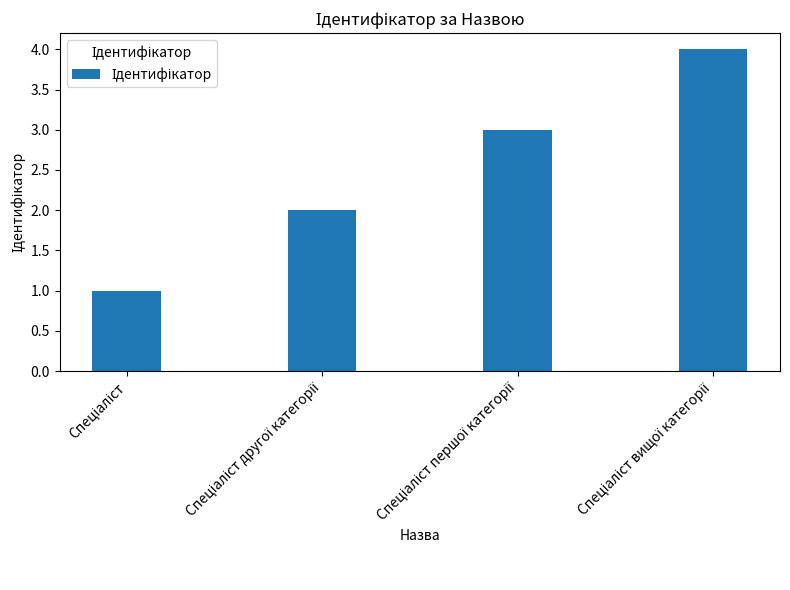

What is the sum of all values?

10